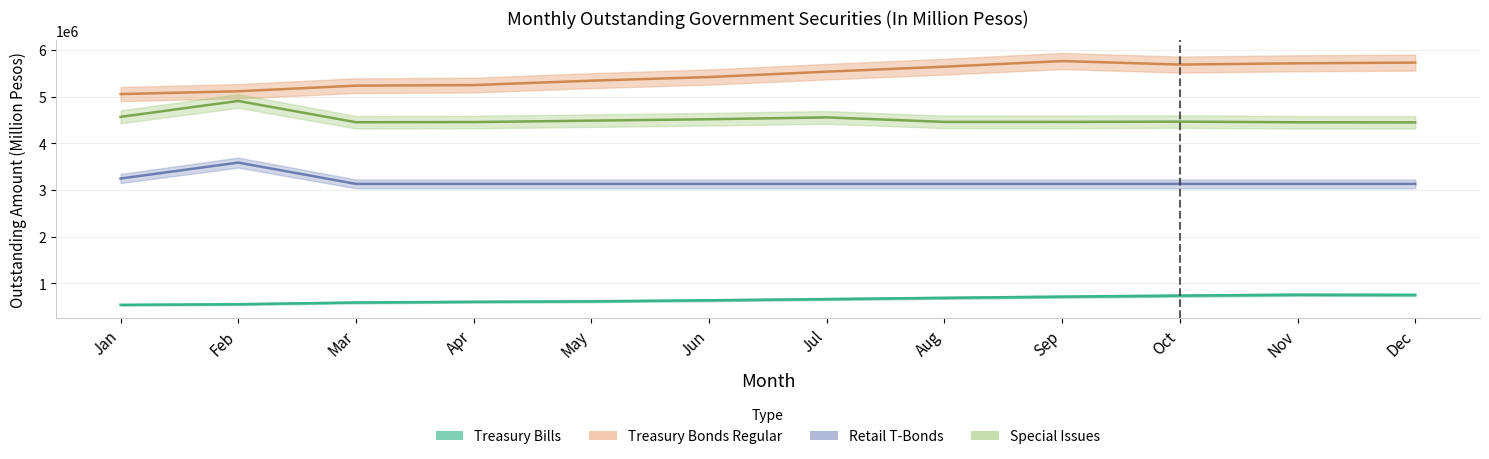

True or false: Special Issues has more than 1 interior local peaks.

True